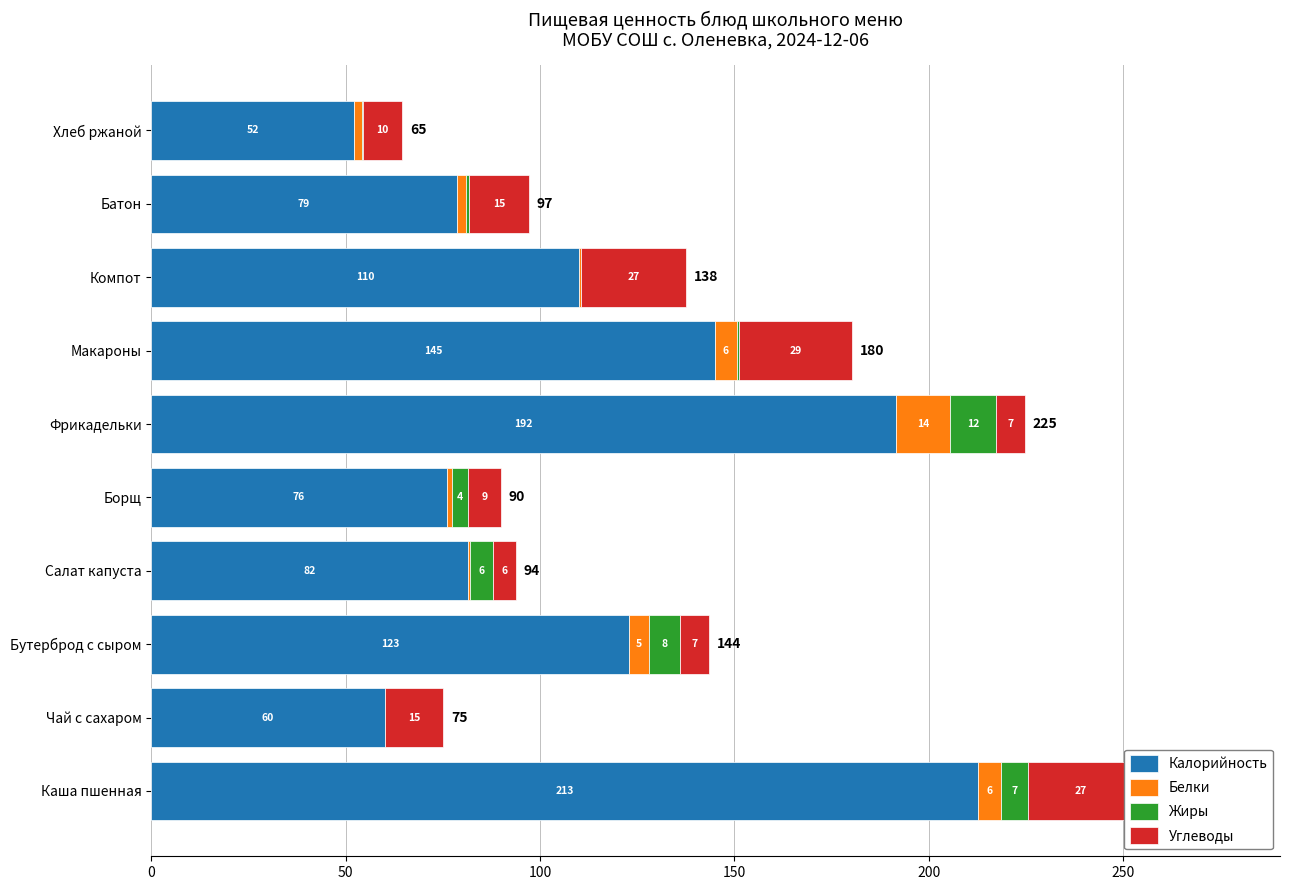

Which category has the highest value in the Калорийность series?

Каша пшенная